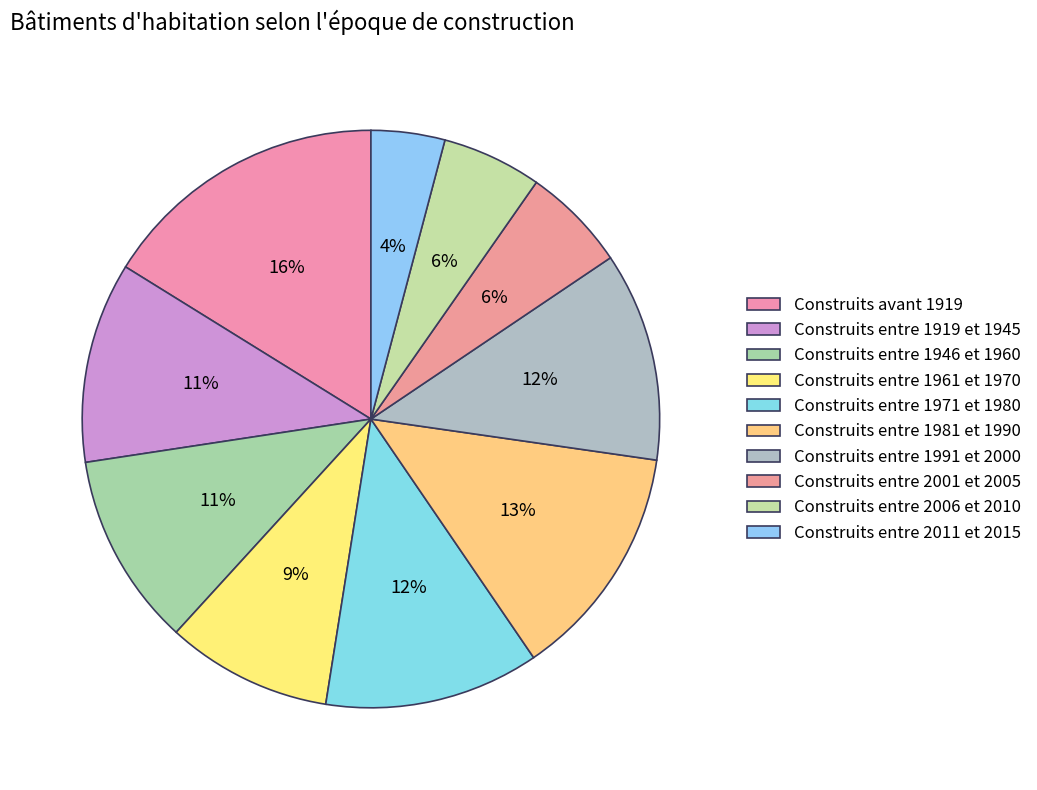

To the nearest percent, what is the combined percentage of Construits entre 1919 et 1945 and Construits entre 1971 et 1980?

23%